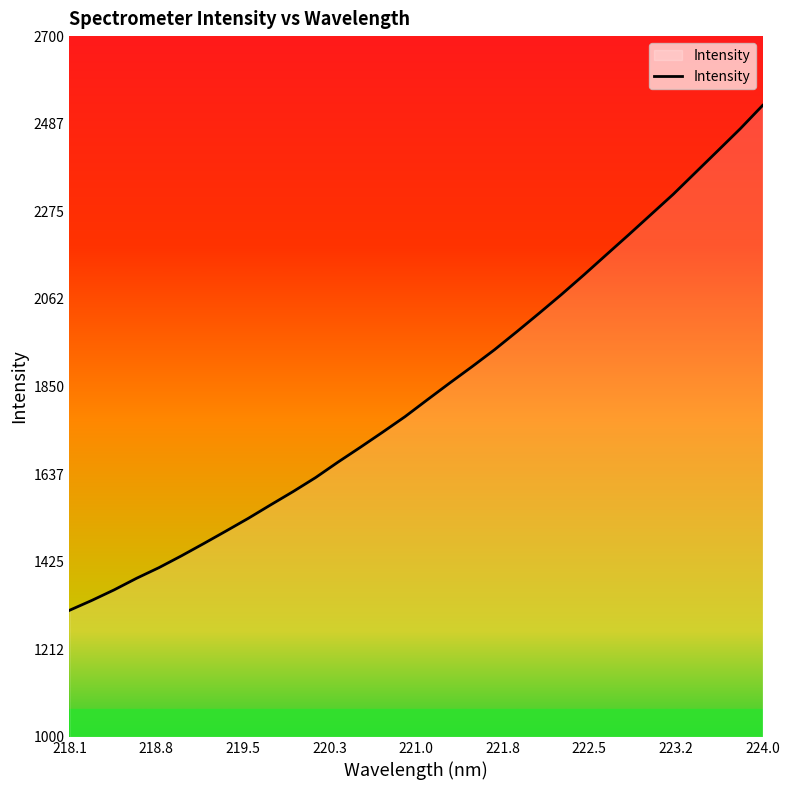

What is the difference between the maximum and minimum values?

1224.9